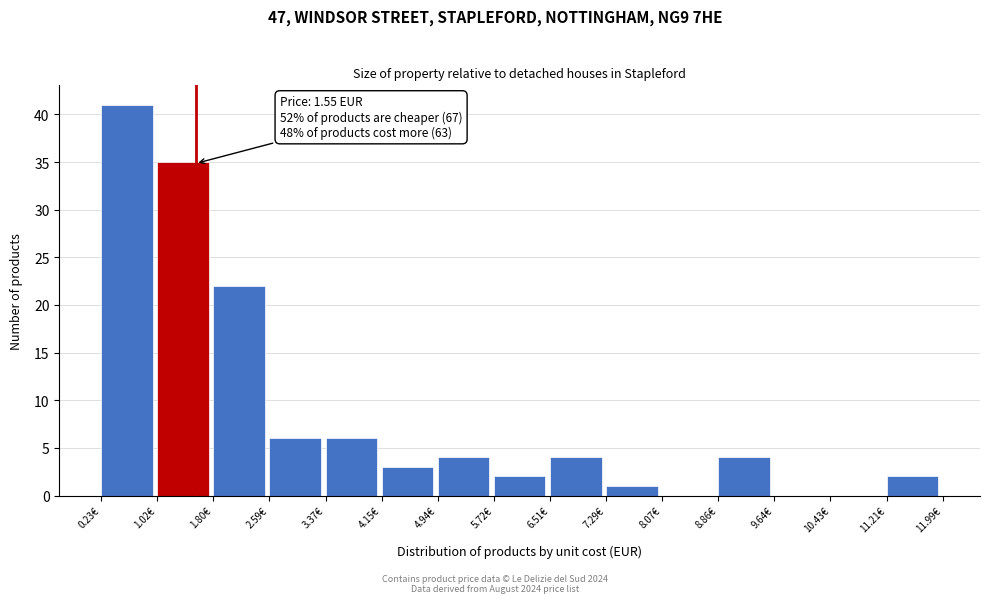

Over which range of the x-axis is the bar tallest?

0.2 to 1.0